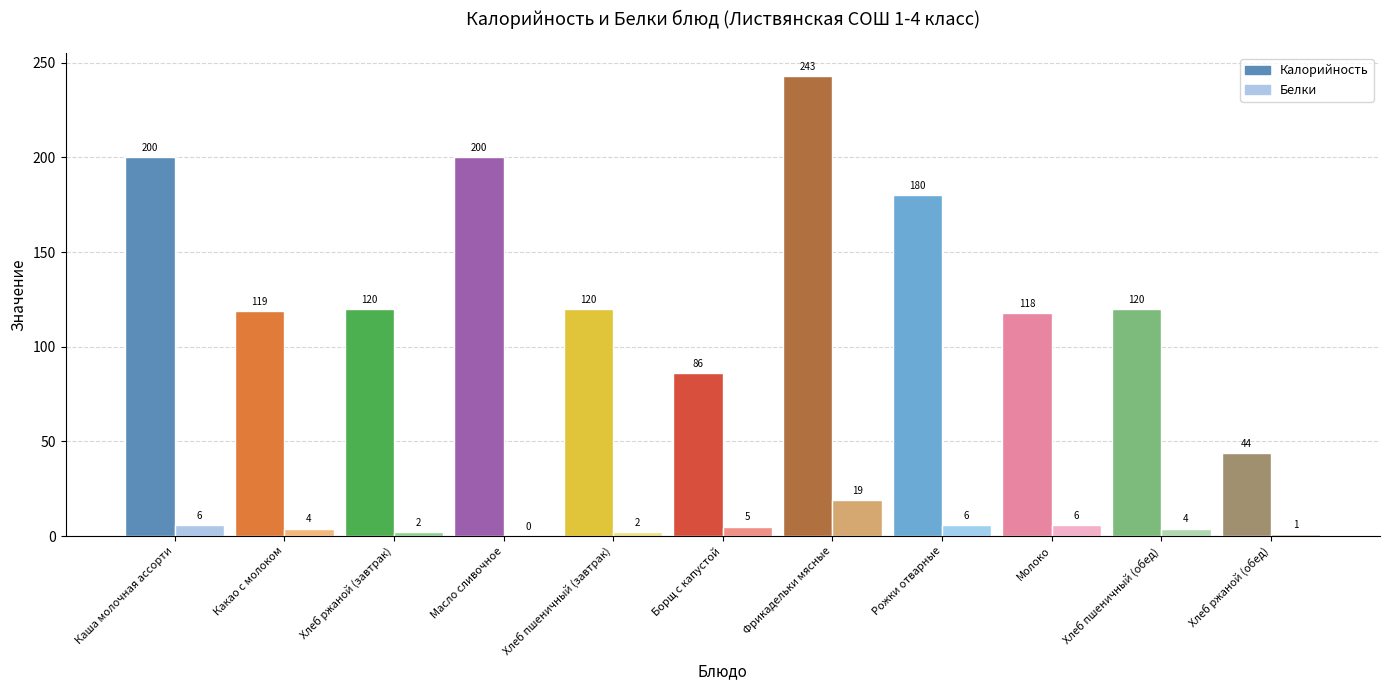

What is the spread (max minus min) of values at Хлеб пшеничный (обед)?

116